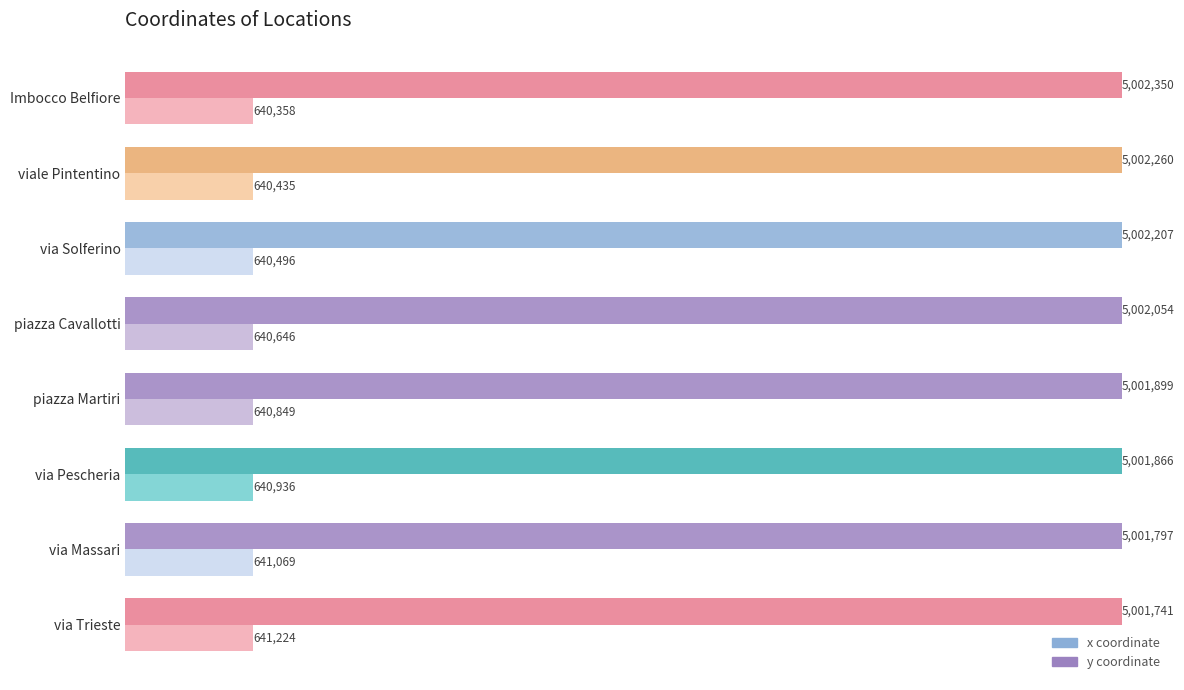

Reading right to left, what are all the values shown in this chart?

x coordinate: 641224	641069	640936	640849	640646	640496	640435	640358
y coordinate: 5001741	5001797	5001866	5001899	5002054	5002207	5002260	5002350